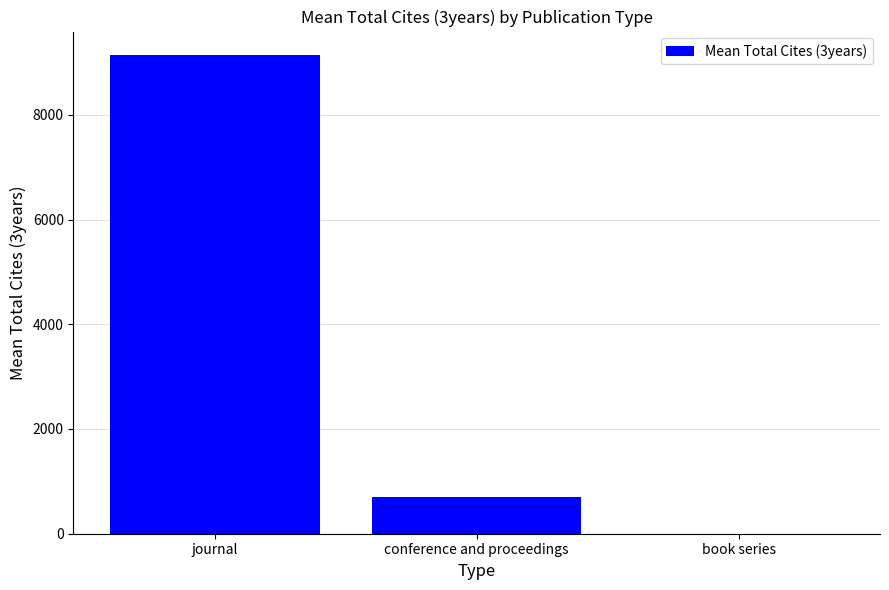

The chart shows a value of 3979.9 at book series. True or false?

False